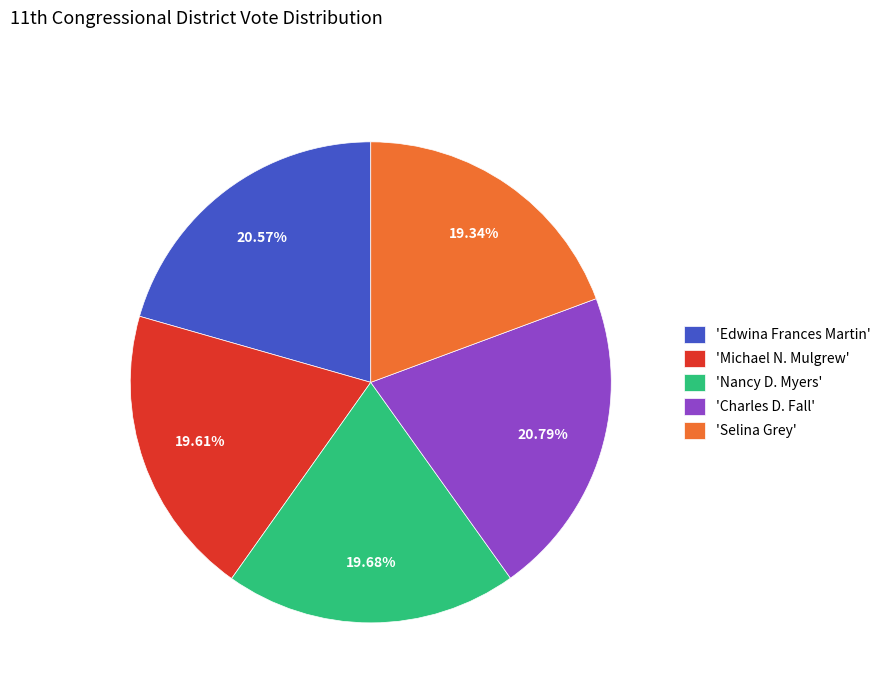

Do 'Edwina Frances Martin' and 'Selina Grey' together represent more than half of the pie?

No